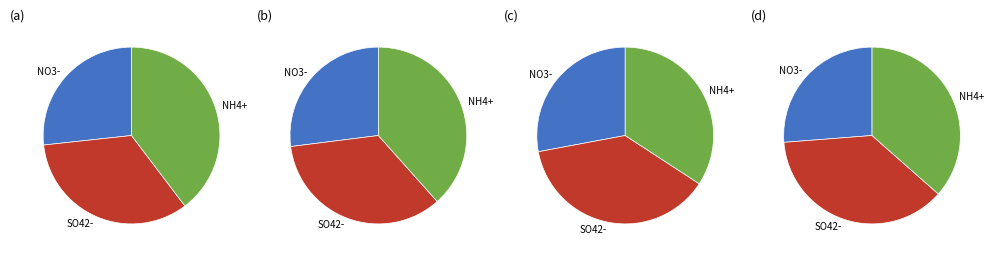

Combined, do 90 and 80 account for over 50%?

No